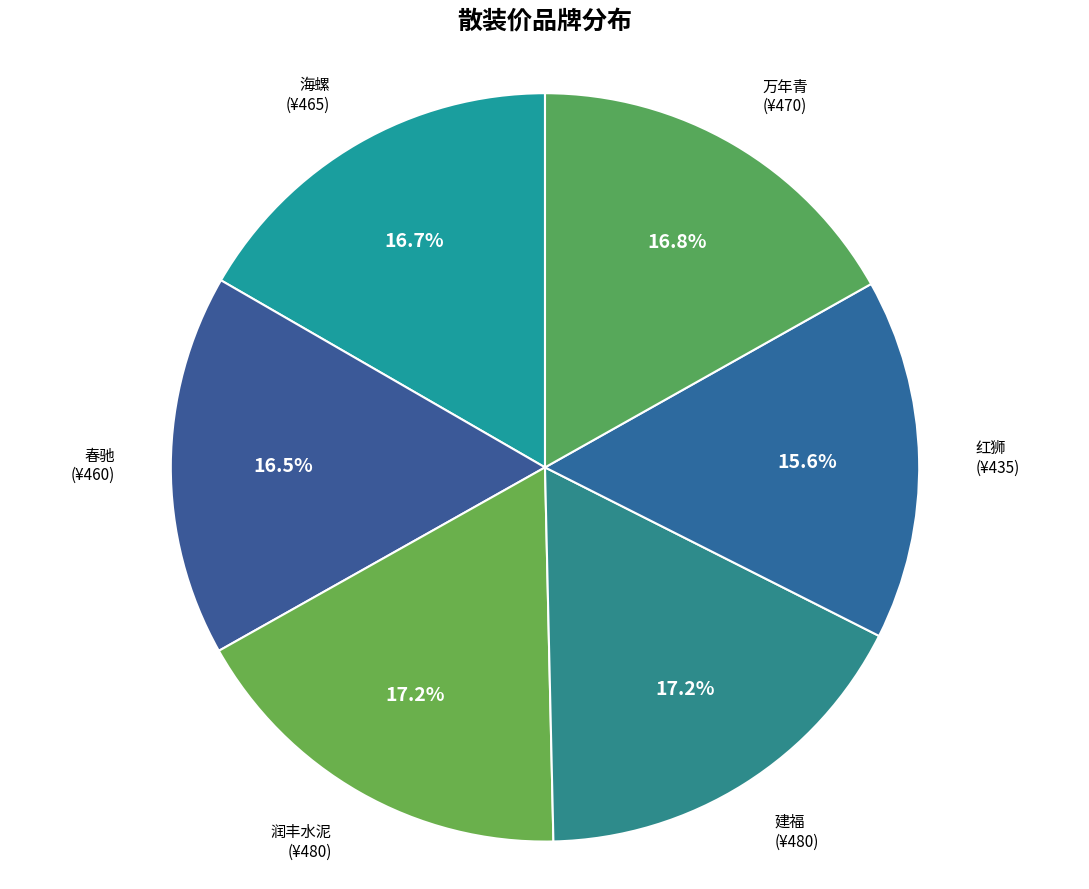

Is it true that 海螺 is 7% of the pie?

False